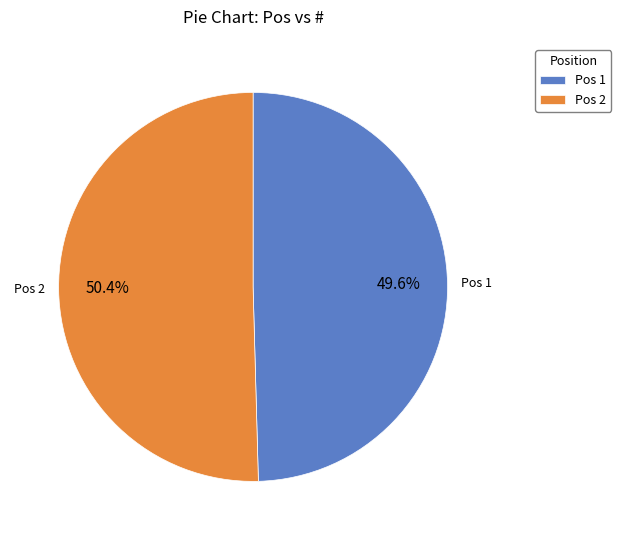

Between Pos 2 and Pos 1, which is larger?

Pos 2